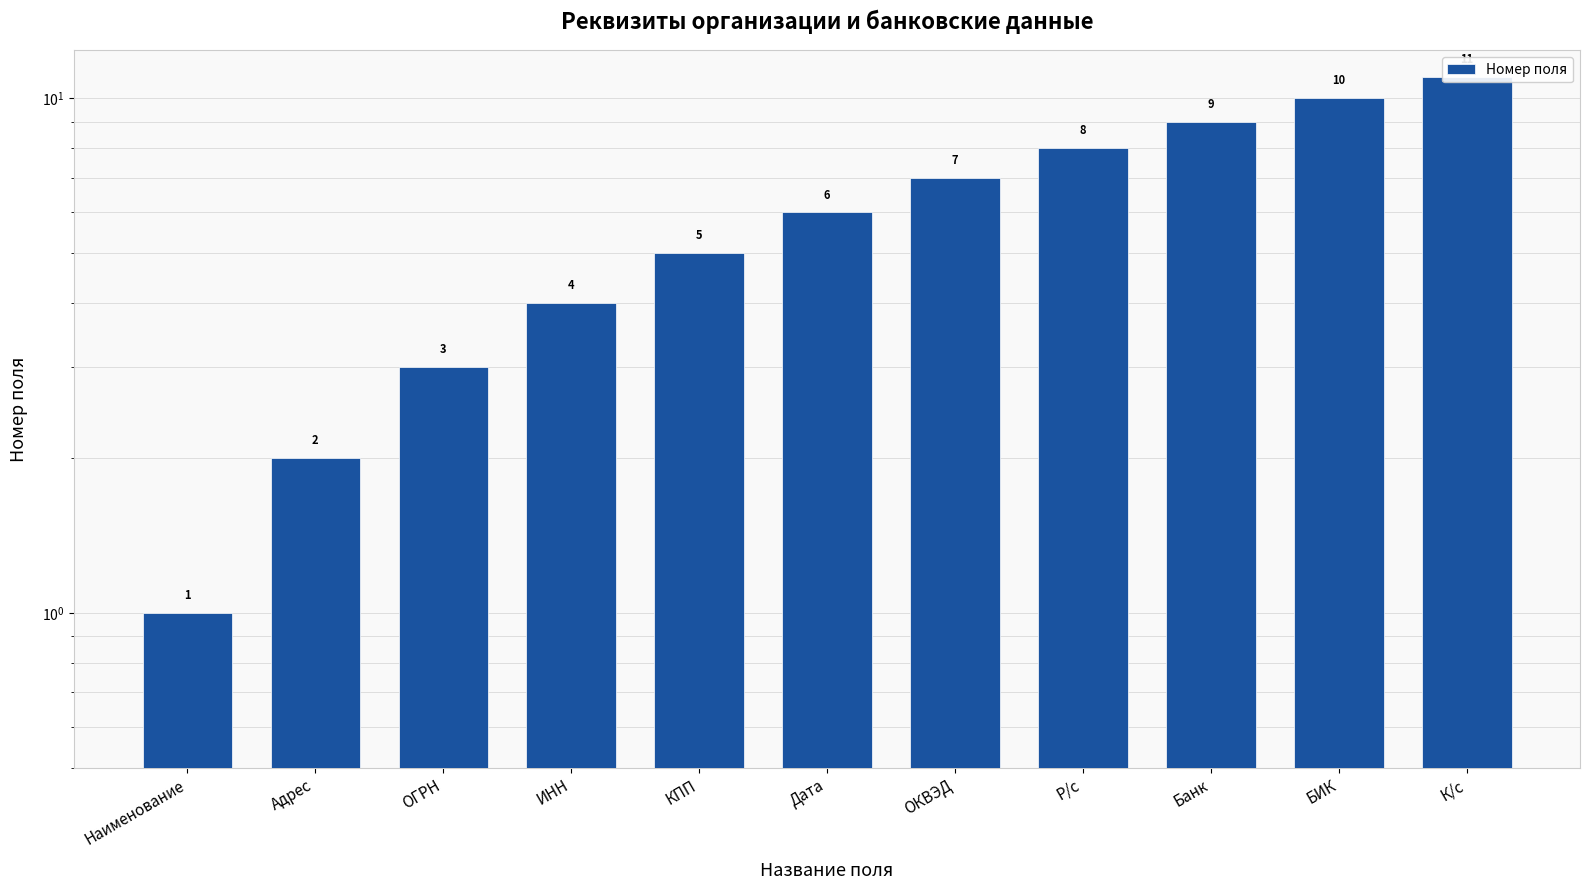

What is the sum of the values at ИНН and ОКВЭД?

11